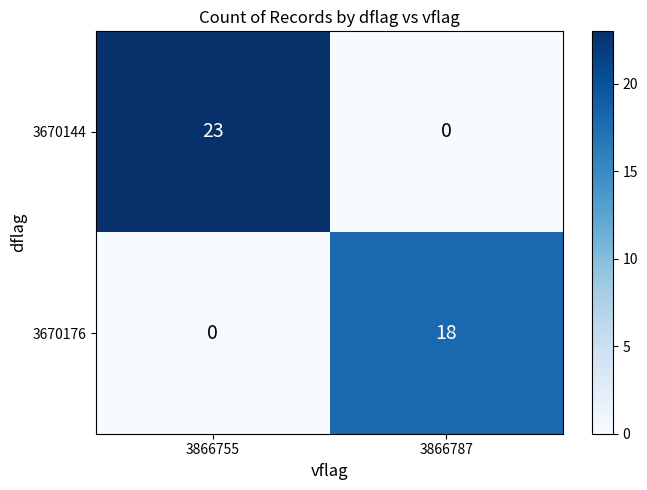

Reading left to right, transcribe all the data shown in this chart.

3670144: 23	0
3670176: 0	18